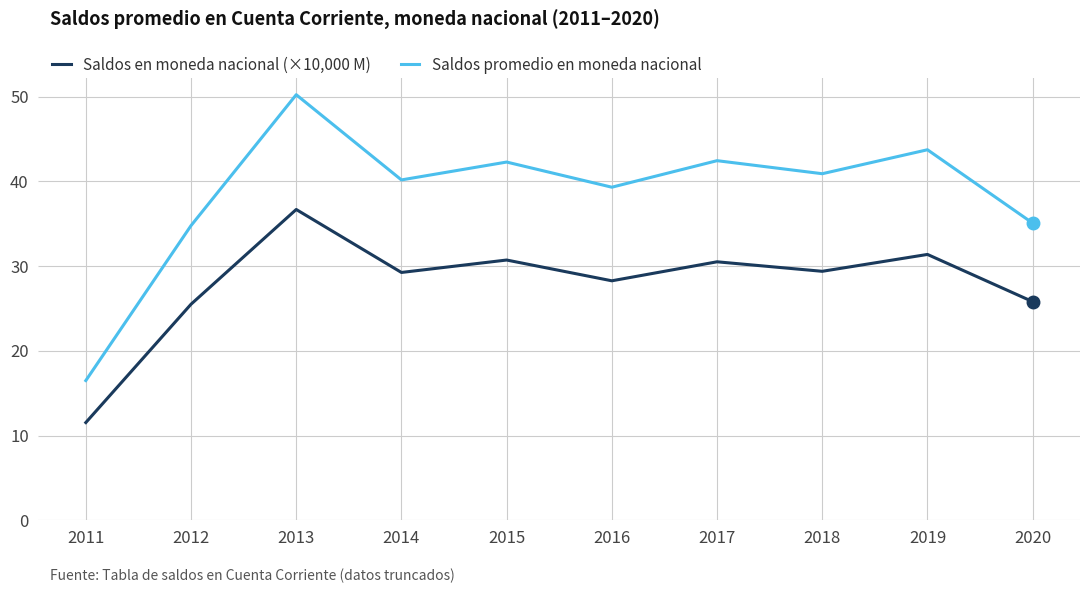

What is the sum of all Saldos promedio en moneda nacional values?

385.3